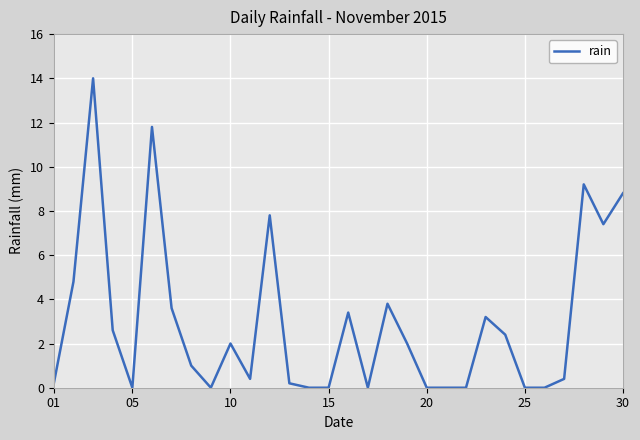

What is the greatest value displayed?

14.0